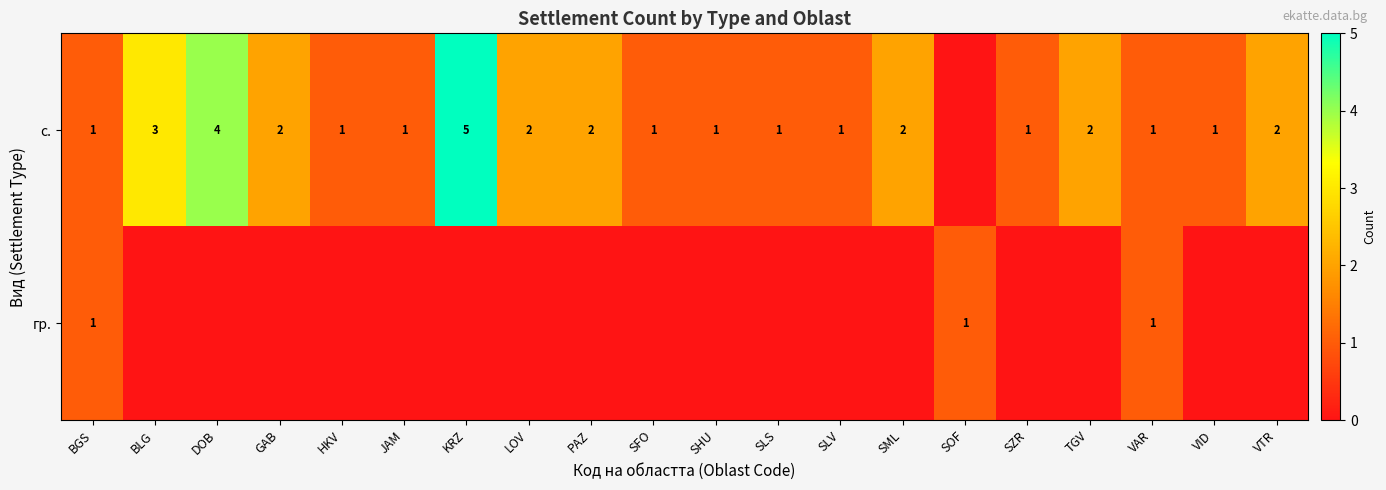

The гр. series shows 1 at VAR. True or false?

True